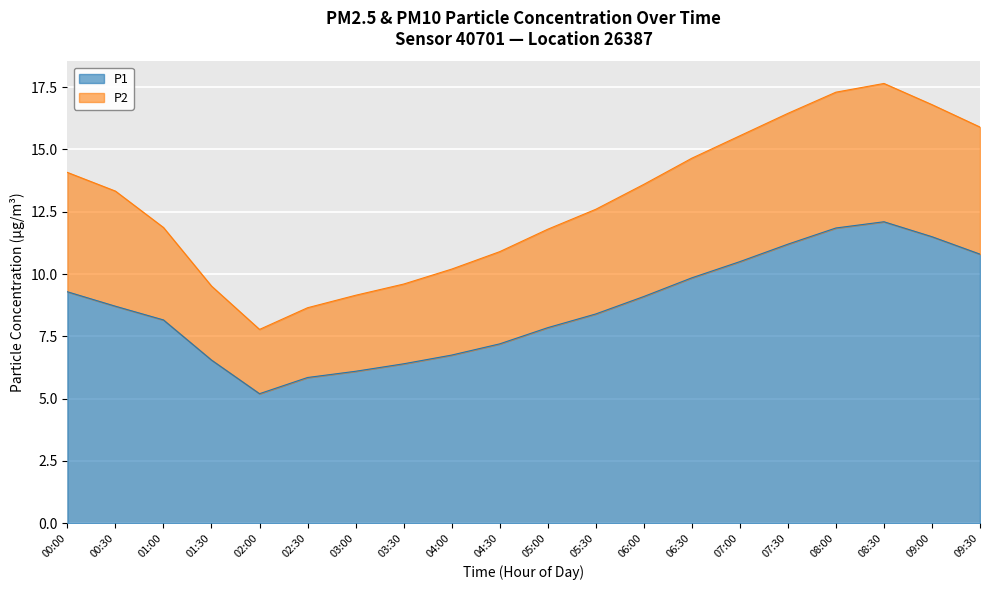

Reading left to right, extract all data points from this chart.

P1: 9.3	8.7	8.2	6.5	5.2	5.8	6.1	6.4	6.8	7.2	7.8	8.4	9.1	9.8	10.5	11.2	11.8	12.1	11.5	10.8
P2: 14.1	13.3	11.9	9.5	7.8	8.6	9.1	9.6	10.2	10.9	11.8	12.6	13.6	14.6	15.6	16.4	17.3	17.6	16.8	15.9